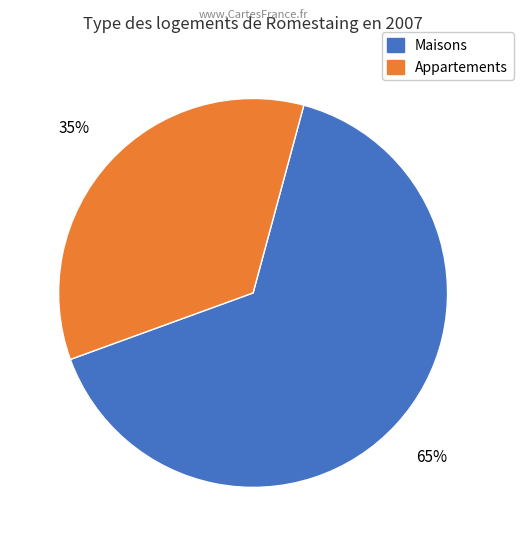

To the nearest percent, what is the average slice percentage?

50%